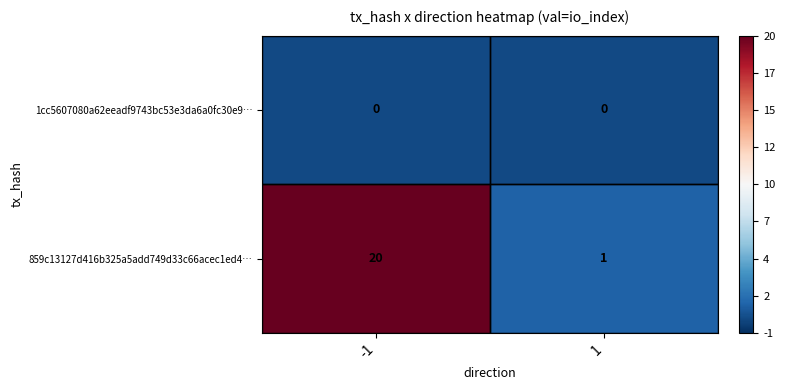

What is the difference between the highest and lowest values at -1?

20